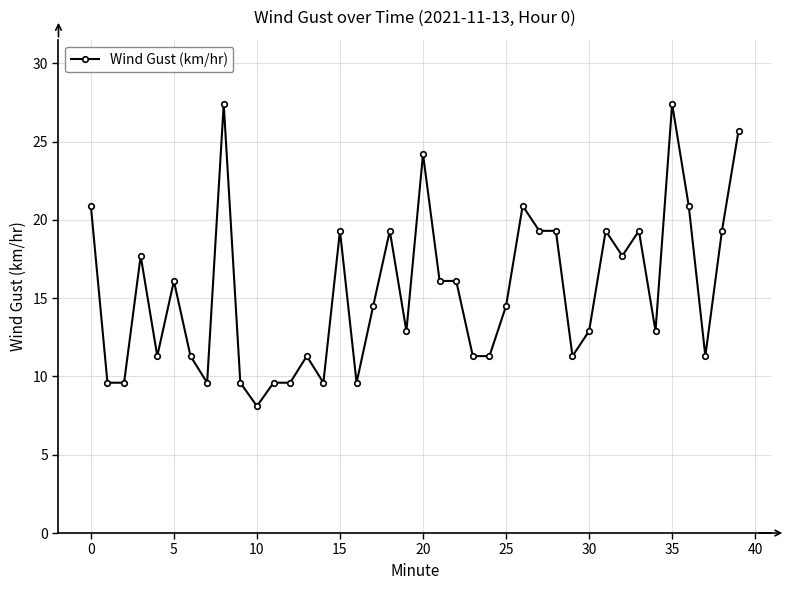

What is the difference between the second highest and second lowest values?

17.8